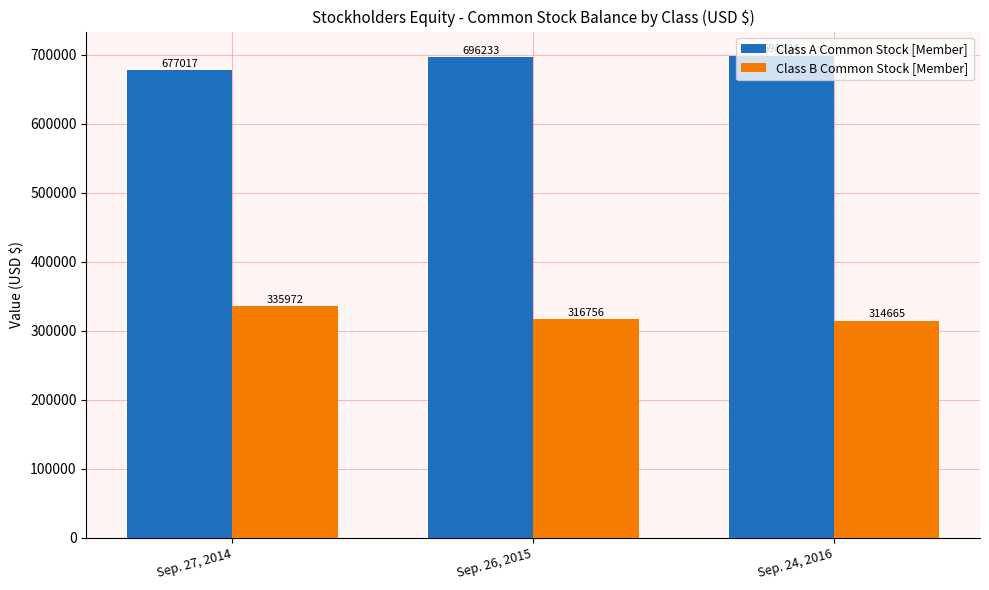

How many series are shown in this chart?

2